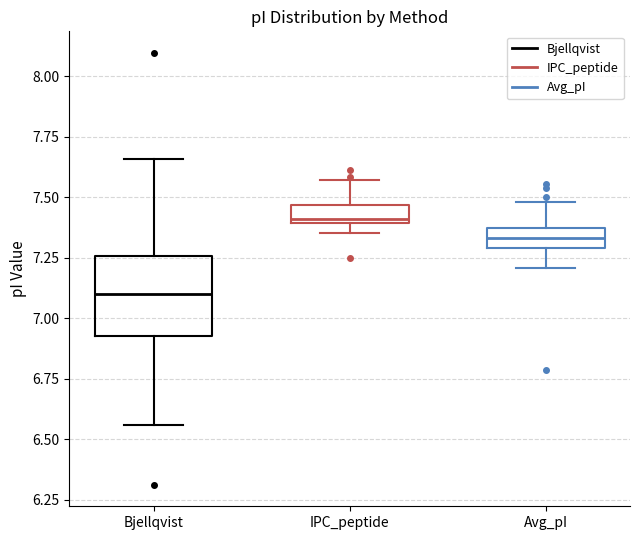

Where does the lower whisker of the box for Avg_pI end on the y-axis? The values are not printed on the chart, so give them approximately, as read against the axis.

7.20